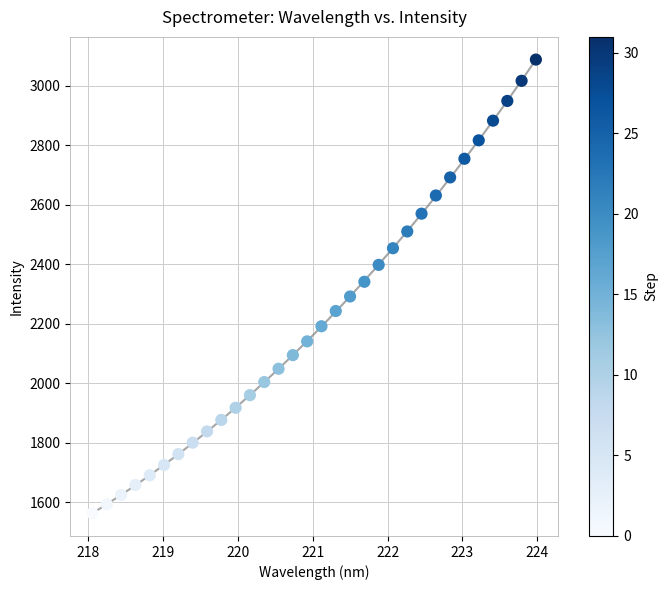

What is the range of X values (max minus min)?

5.9